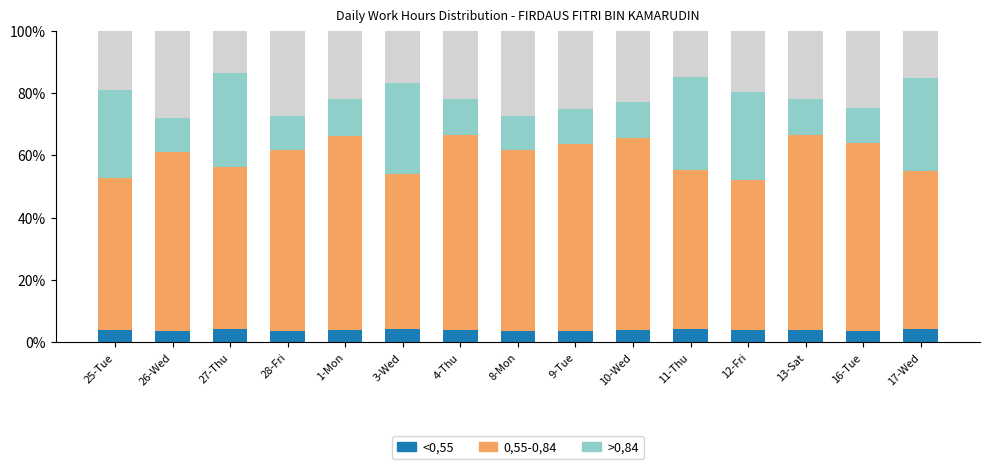

What is the average value of the >0.84 series?

18.5